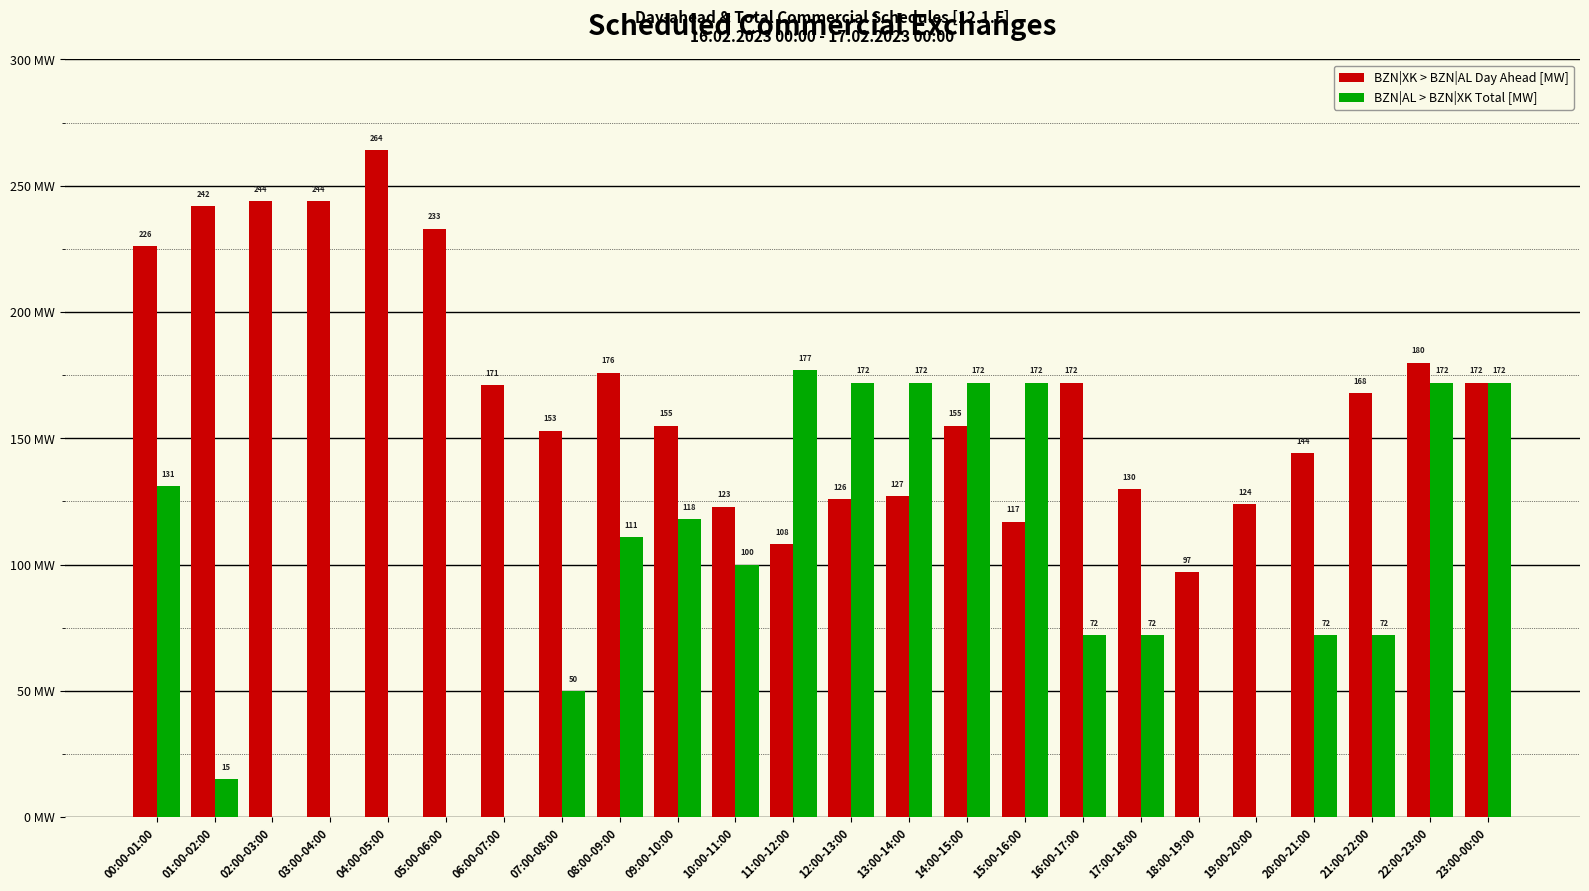

At which label is BZN|AL > BZN|XK Total [MW] closest to 88?

10:00-11:00